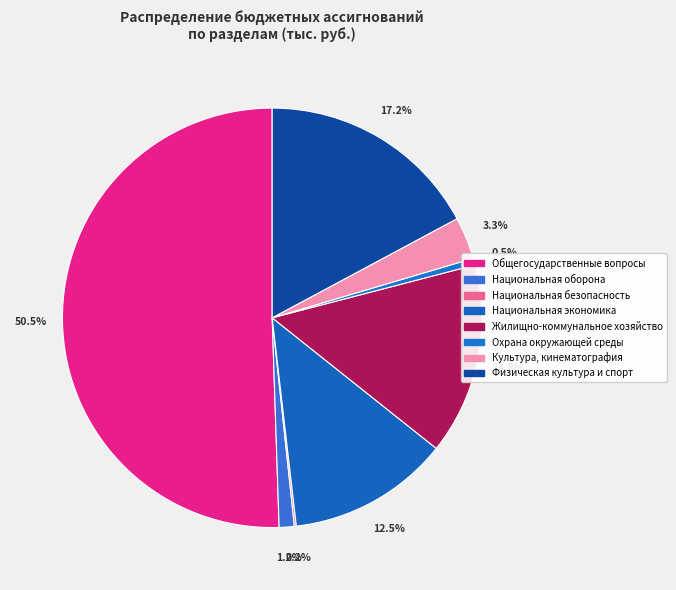

Which category accounts for the majority?

Общегосударственные вопросы